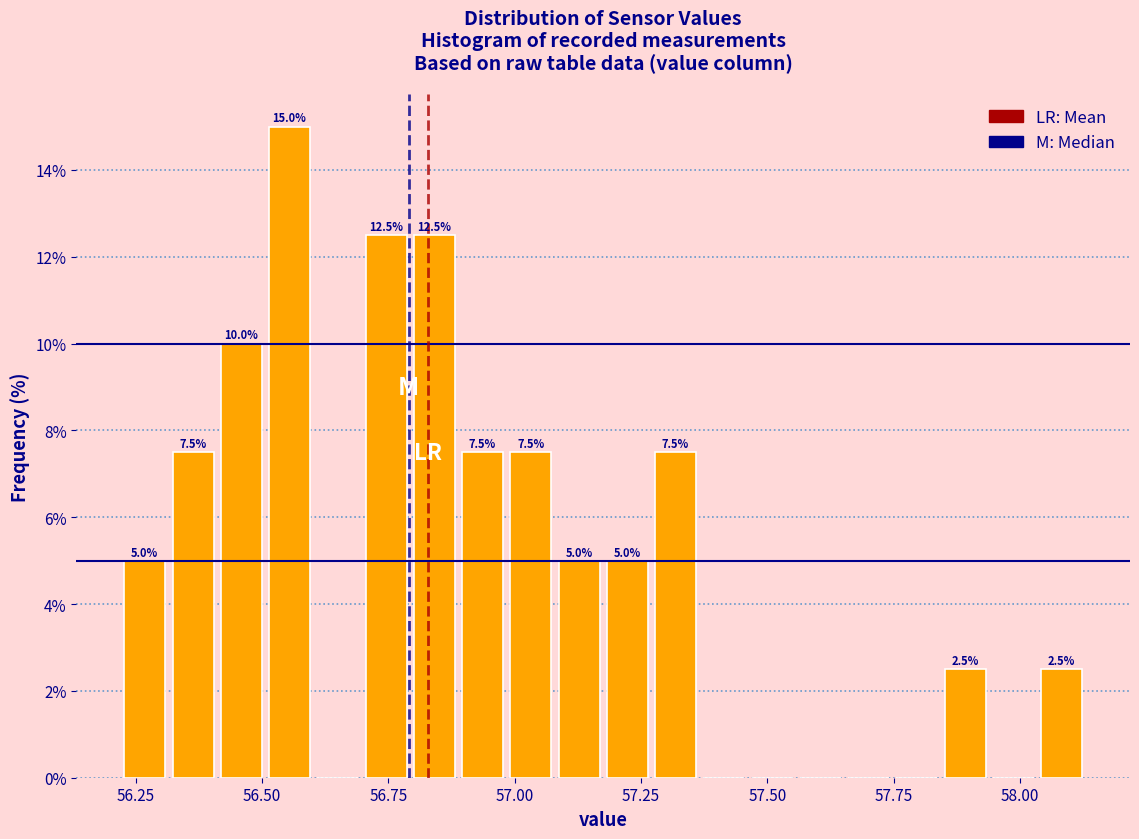

Read against the x-axis, roughly where is the centre of the tallest bar?

56.55